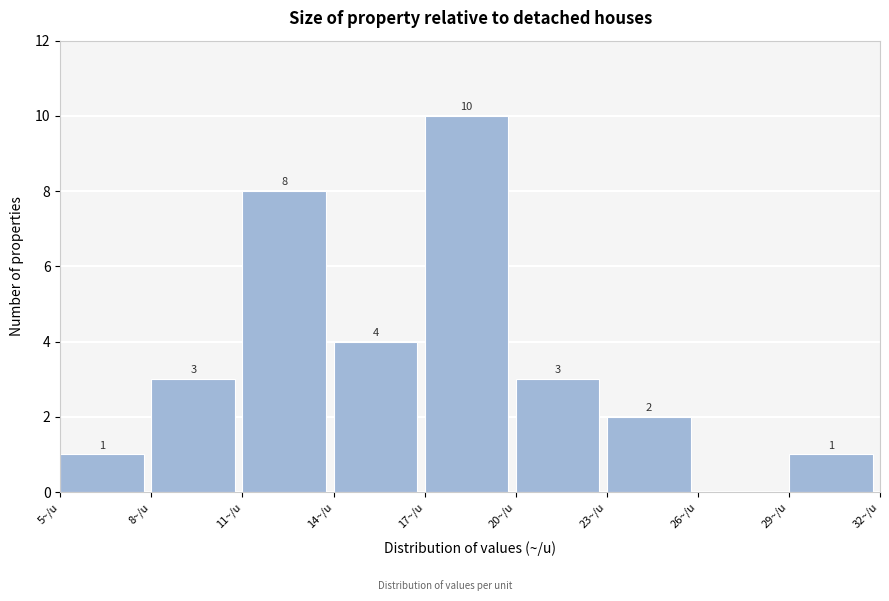

Which range on the x-axis has the tallest bar?

17 to 20